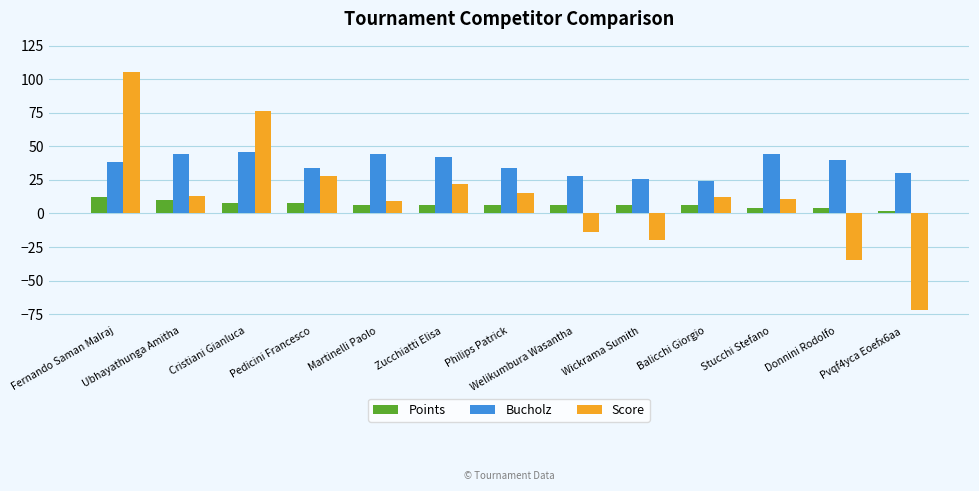

What value does the Score series have at Cristiani Gianluca?

76